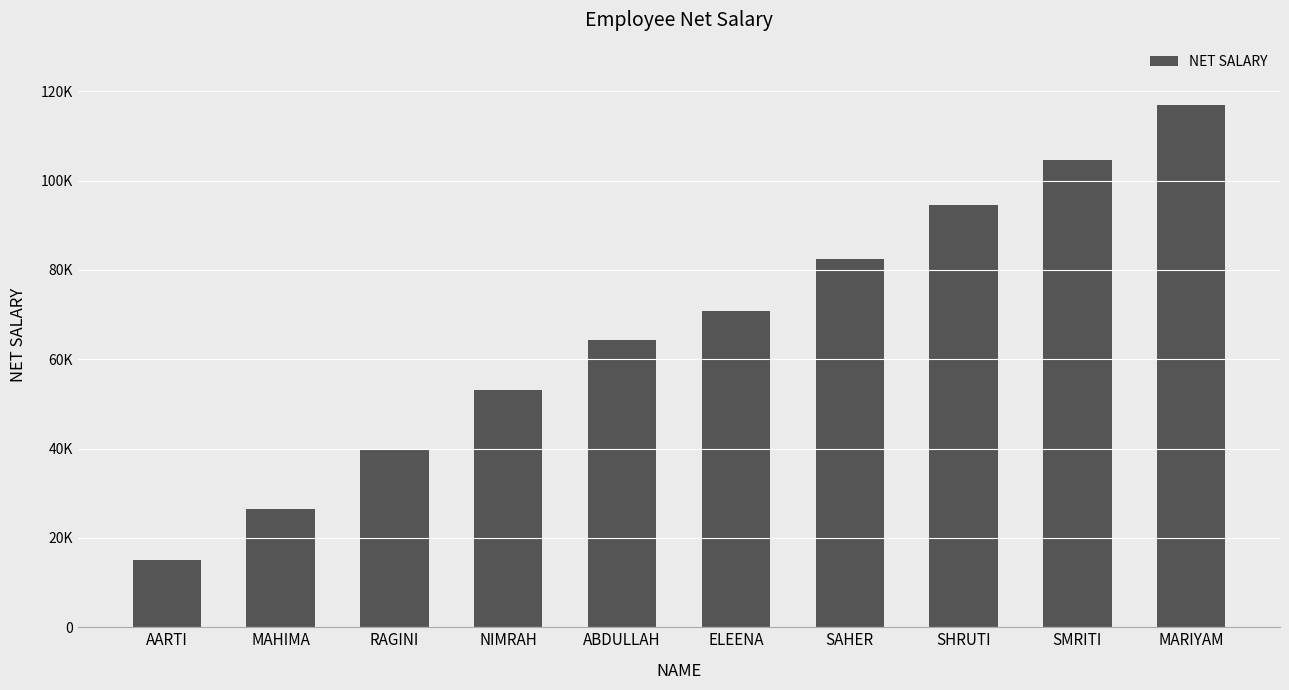

What is the average value?

66816